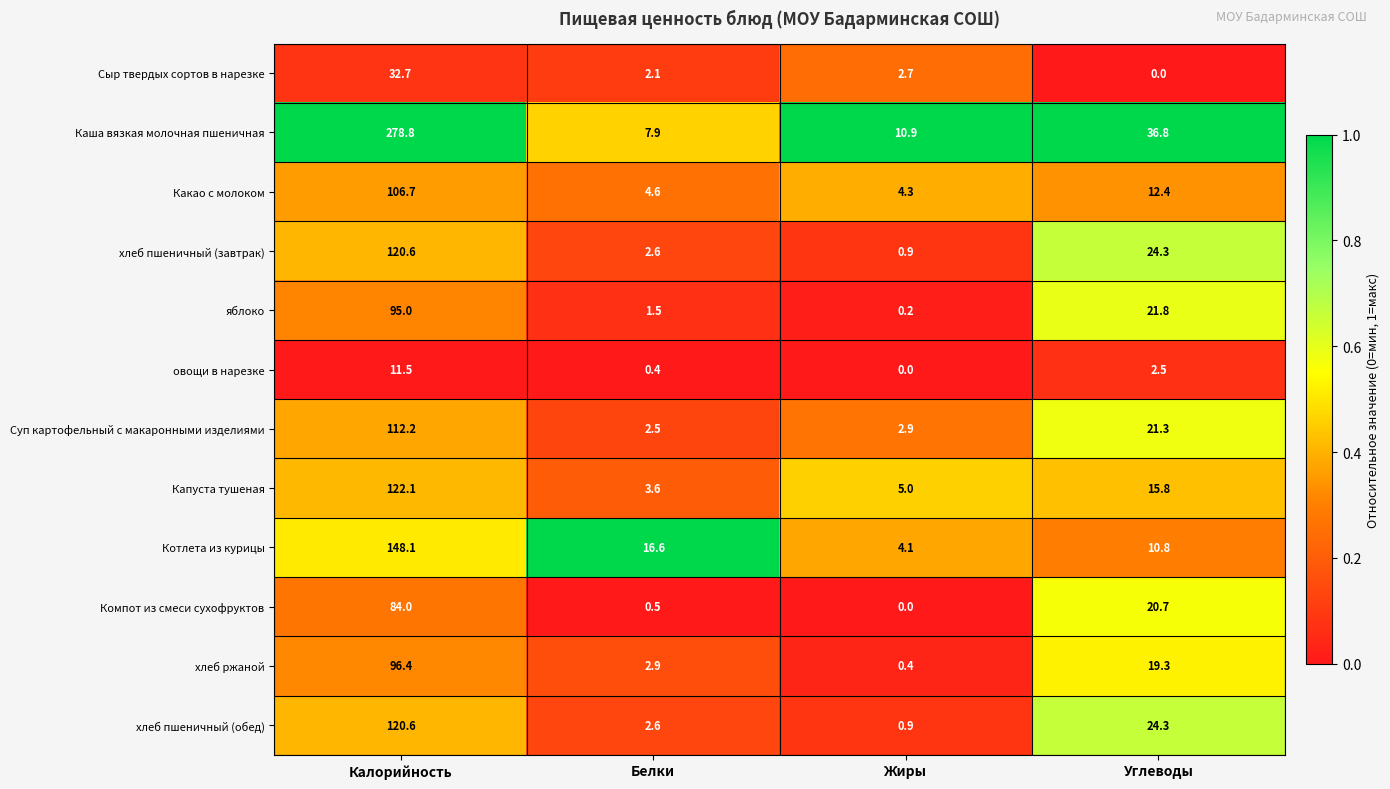

Which series has the largest range (max minus min)?

Каша вязкая молочная пшеничная